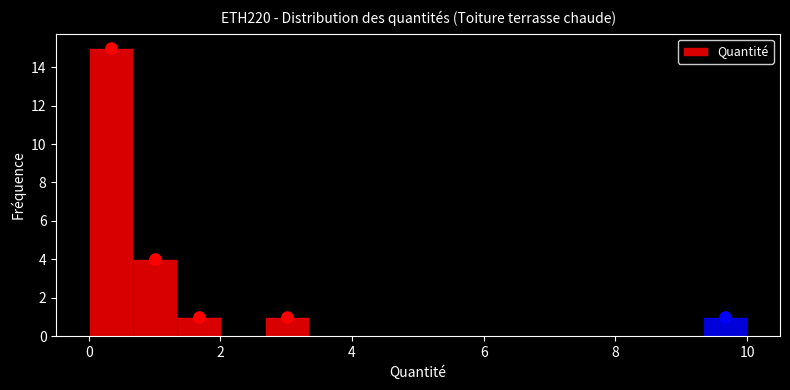

Around what value on the x-axis is the tallest bar? Give the approximate position of its centre, as read against the axis.

0.4